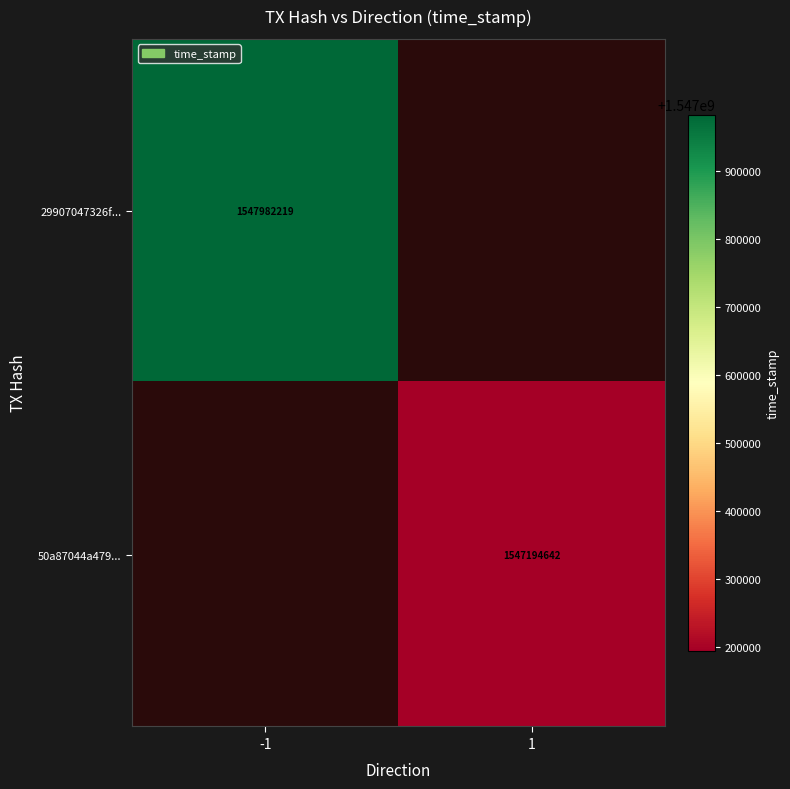

The 50a87044a479... series shows 914254335 at 1. True or false?

False